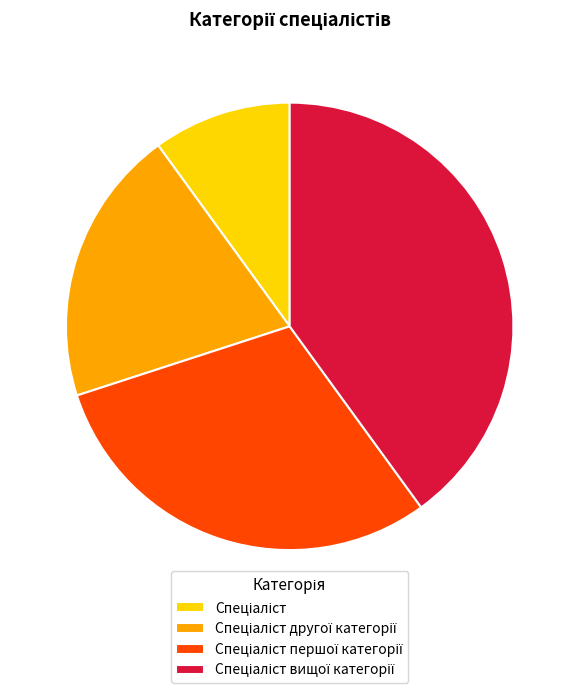

Is there any slice that represents more than half of the pie?

No